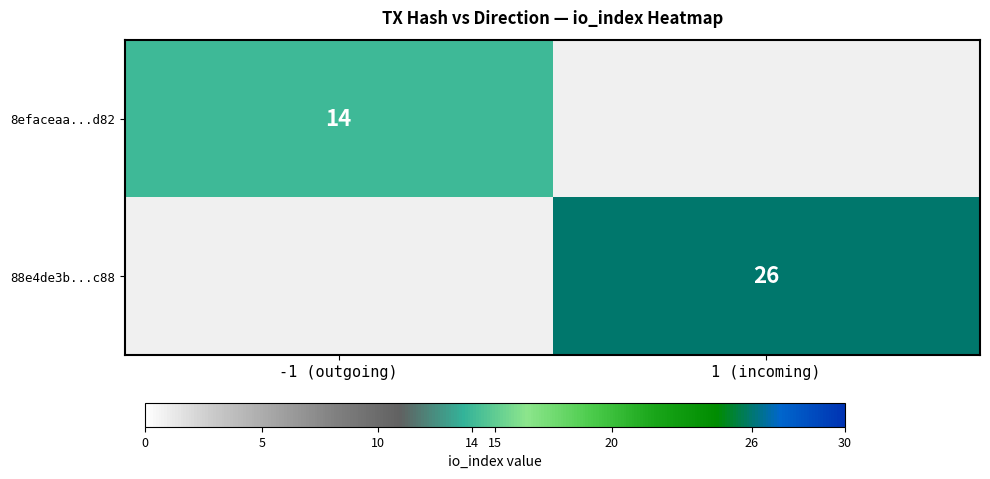

The 8efaceaa...d82 series shows 8 at -1 (outgoing). True or false?

False